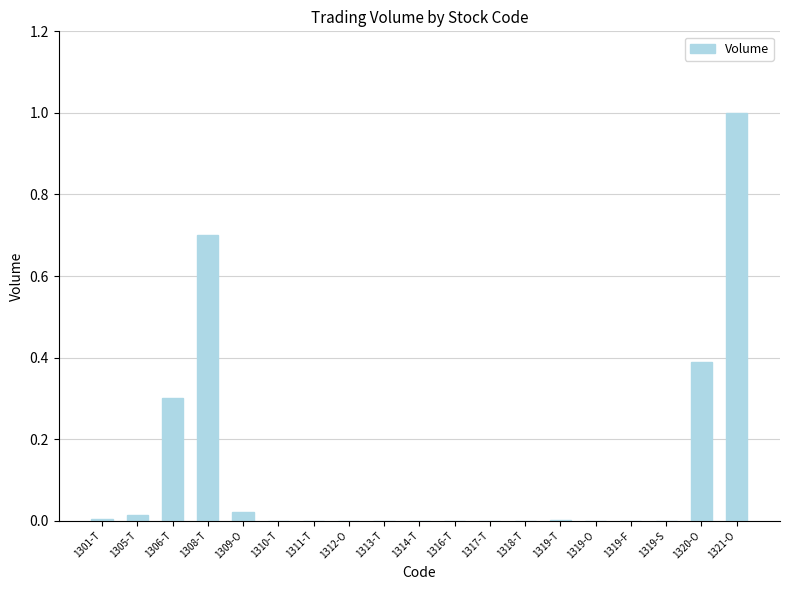

At which category does the chart reach its peak across all series?

1321-O